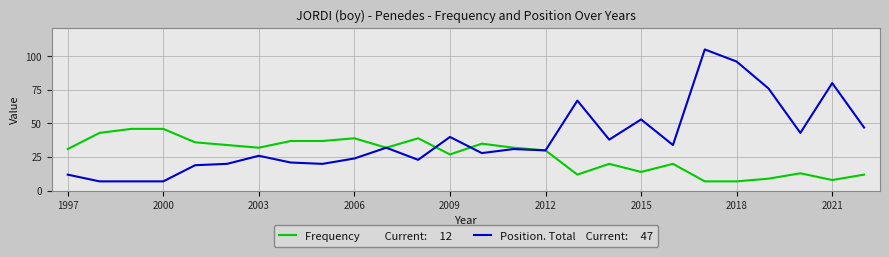

Count the number of data series in this chart.

2